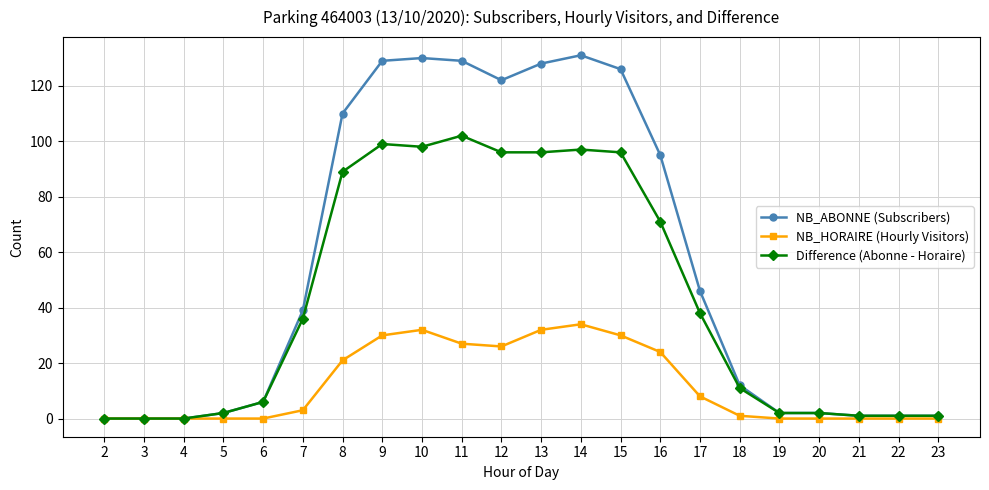

Which category has the highest value in the Difference (Abonne - Horaire) series?

11